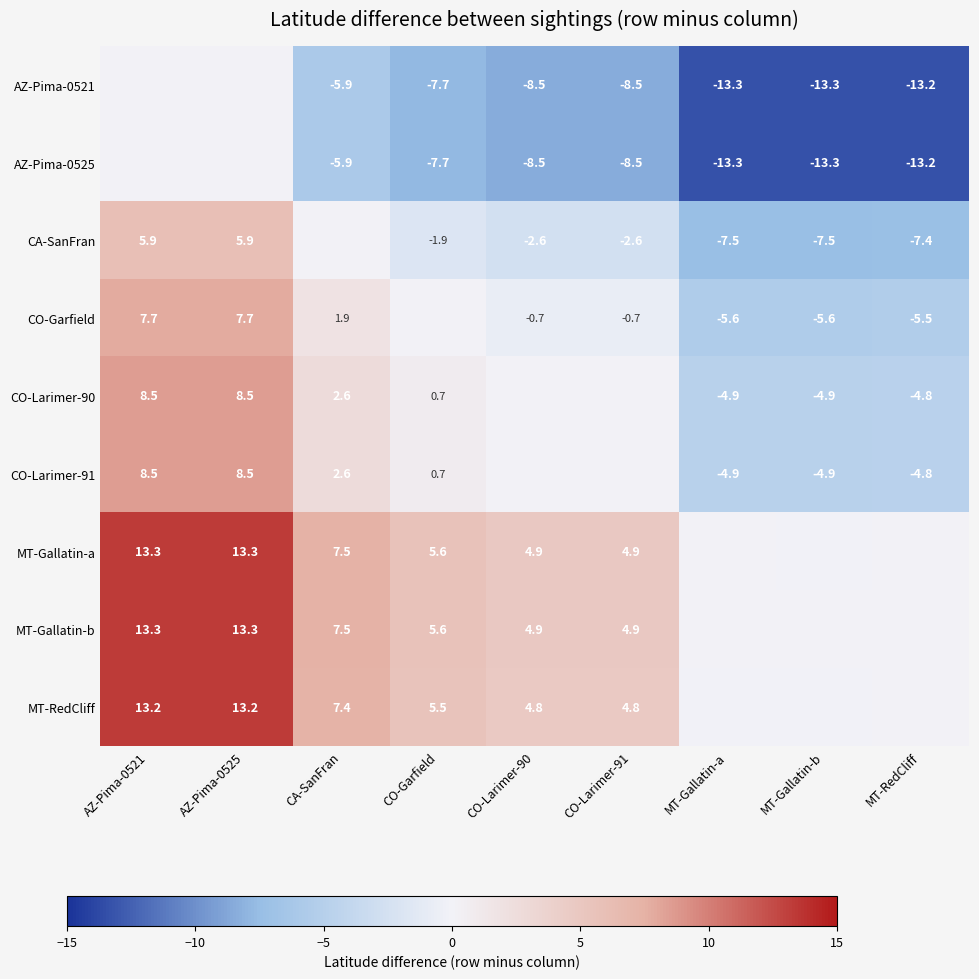

Where is CO-Larimer-90 nearest to the value 1?

CO-Garfield